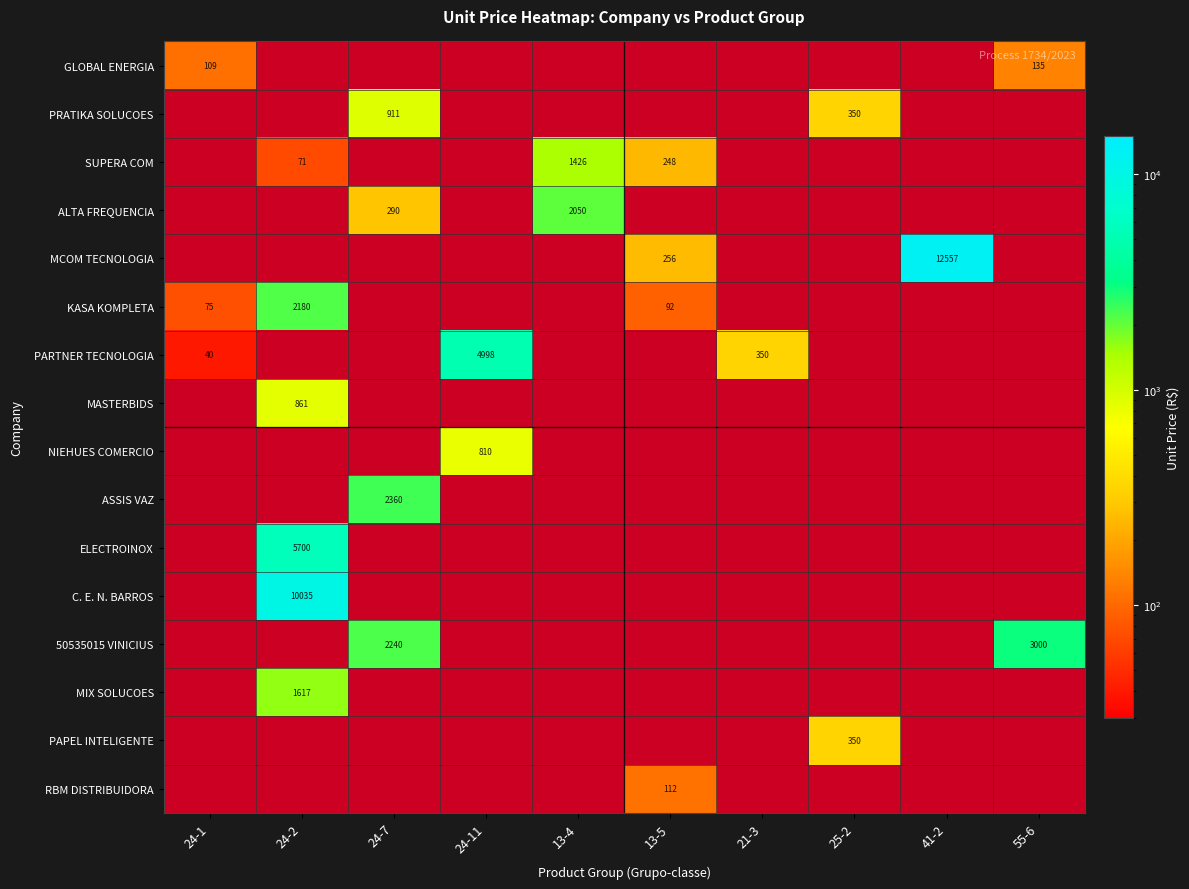

Which series has the largest range (max minus min)?

PARTNER TECNOLOGIA